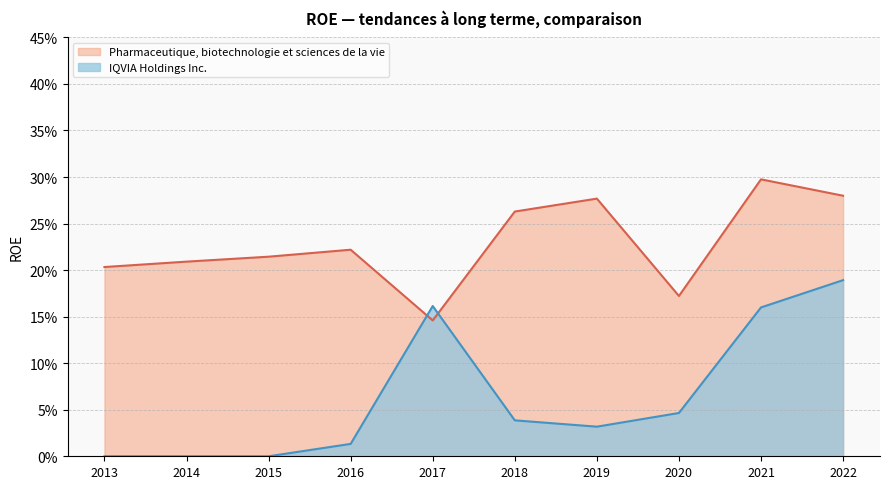

What is the average value of the IQVIA Holdings Inc. series?

0.1